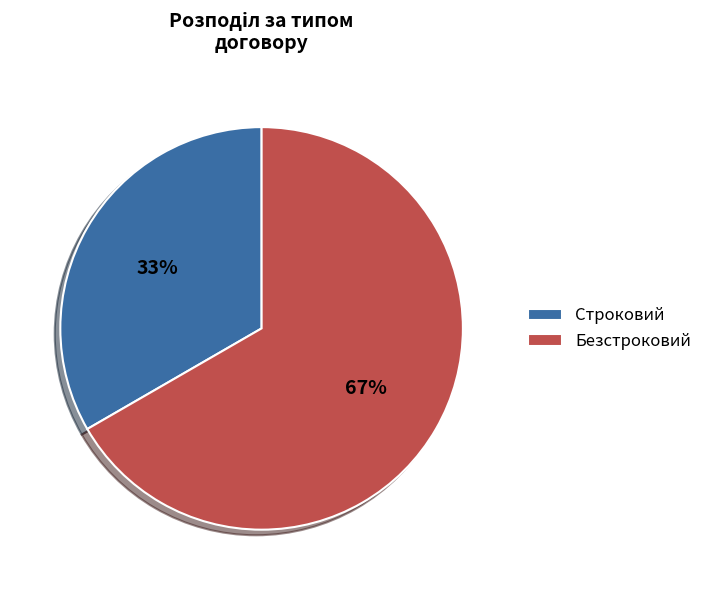

Rank the categories by value from highest to lowest.

Безстроковий, Строковий